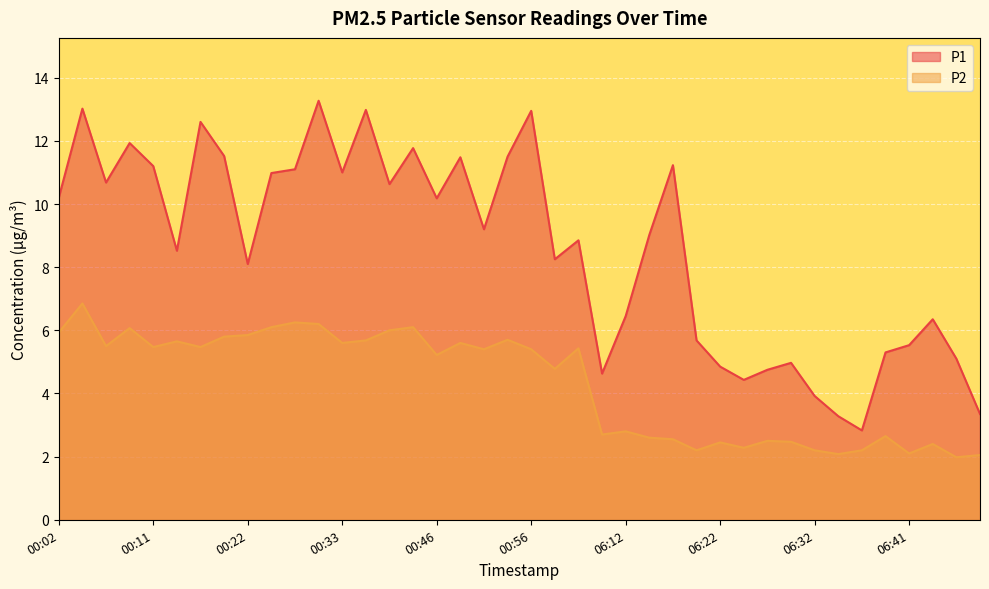

How many data points does each series have?

40